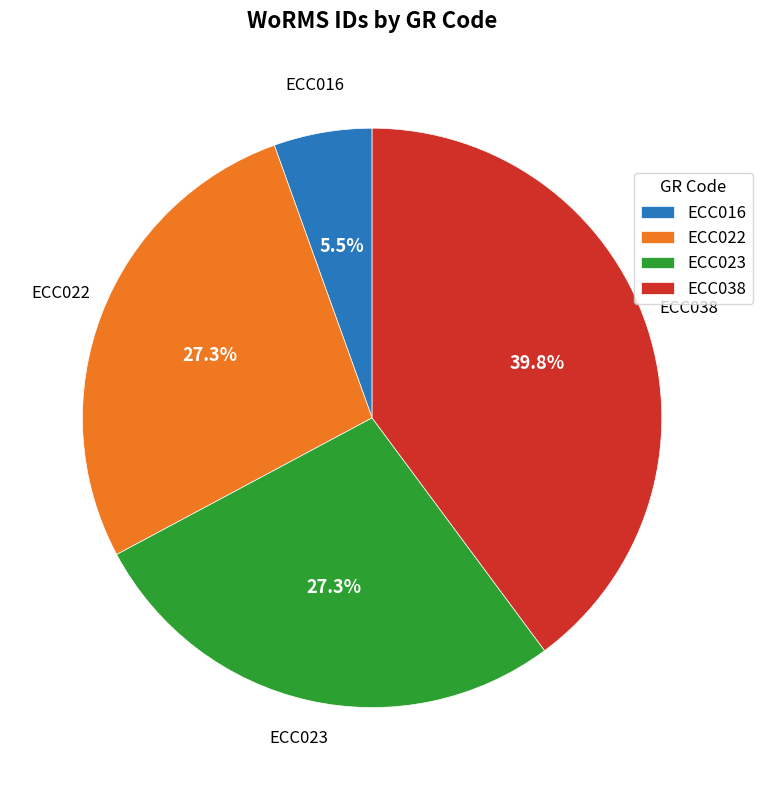

How much of the chart is everything except ECC016?

94.5%